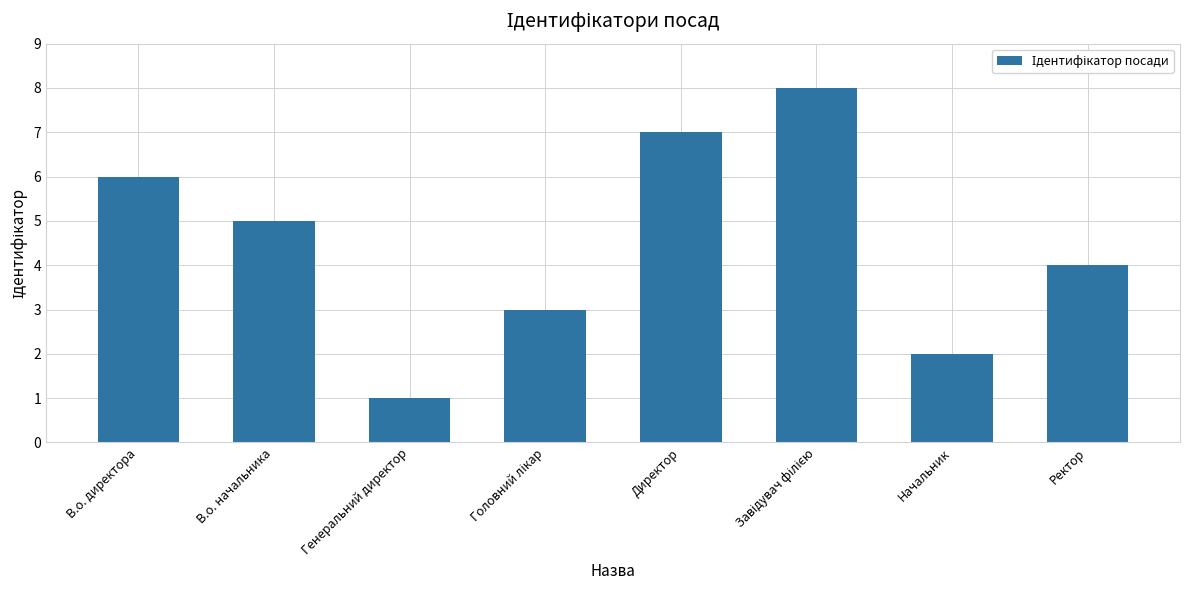

True or false: the data shows 5 at В.о. начальника.

True